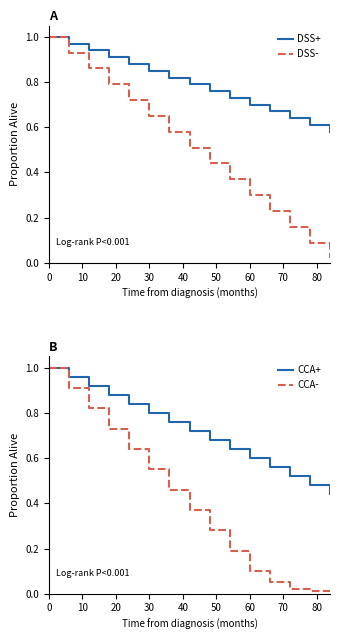

True or false: CCA- and DSS+ intersect in this chart.

False